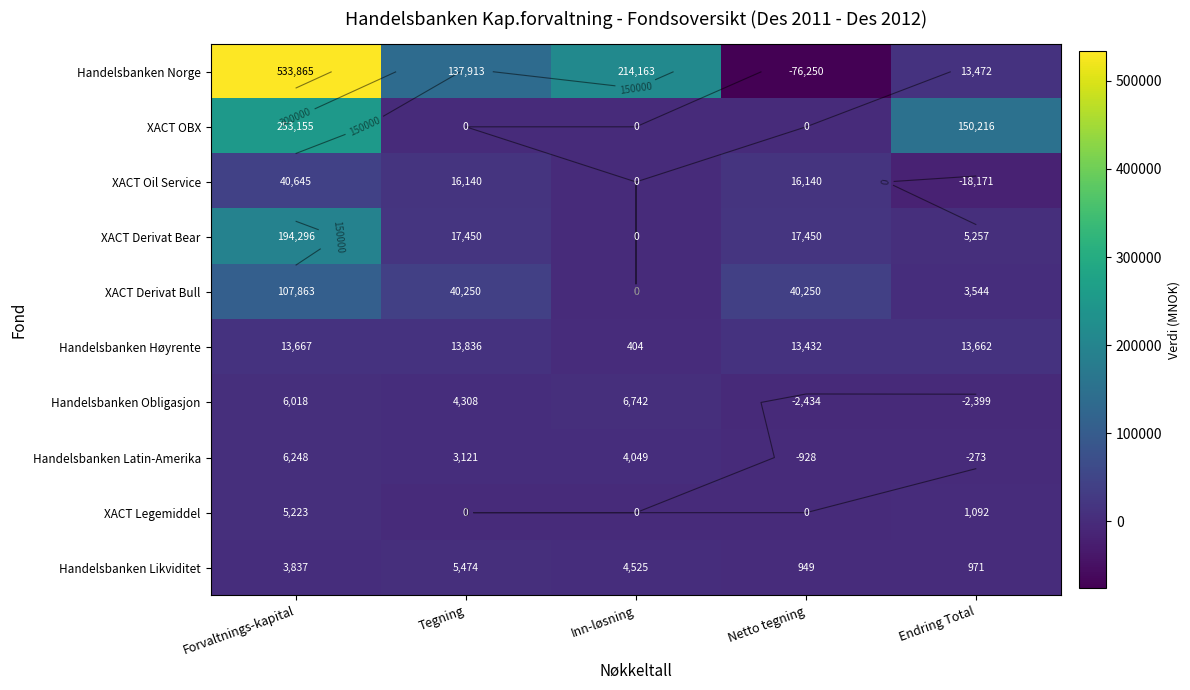

What is the smallest value displayed?

-76250